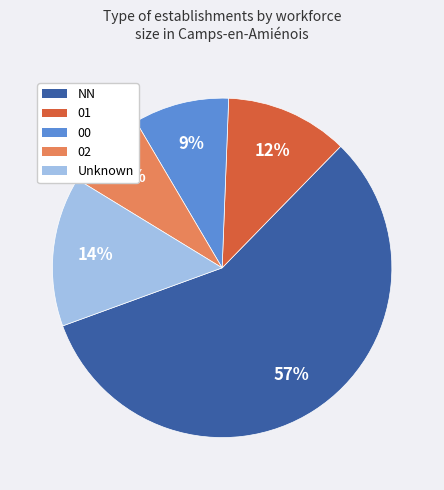

Does any single category account for the majority?

Yes